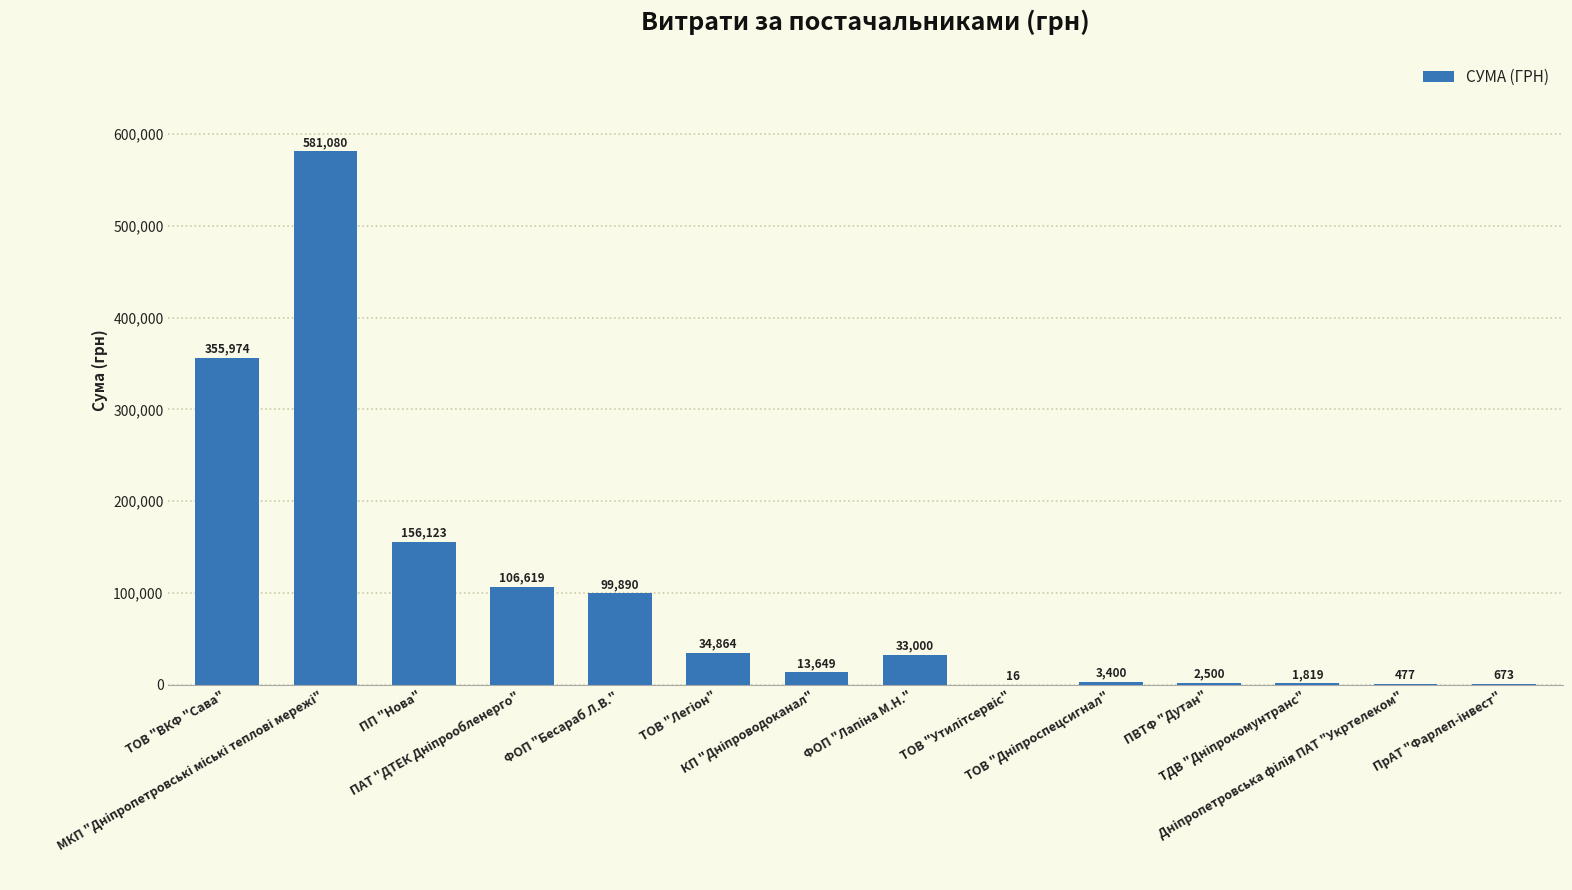

What is the greatest value displayed?

581080.0